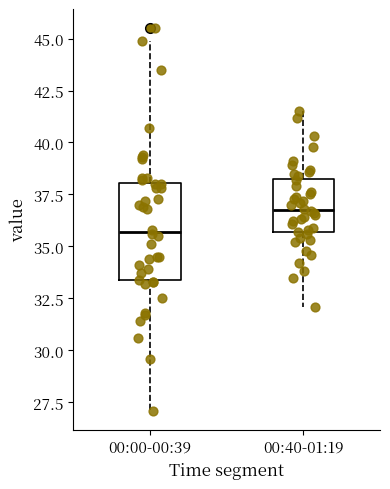

Comparing the boxes themselves (not the whiskers), which one is the tallest?

00:00-00:39